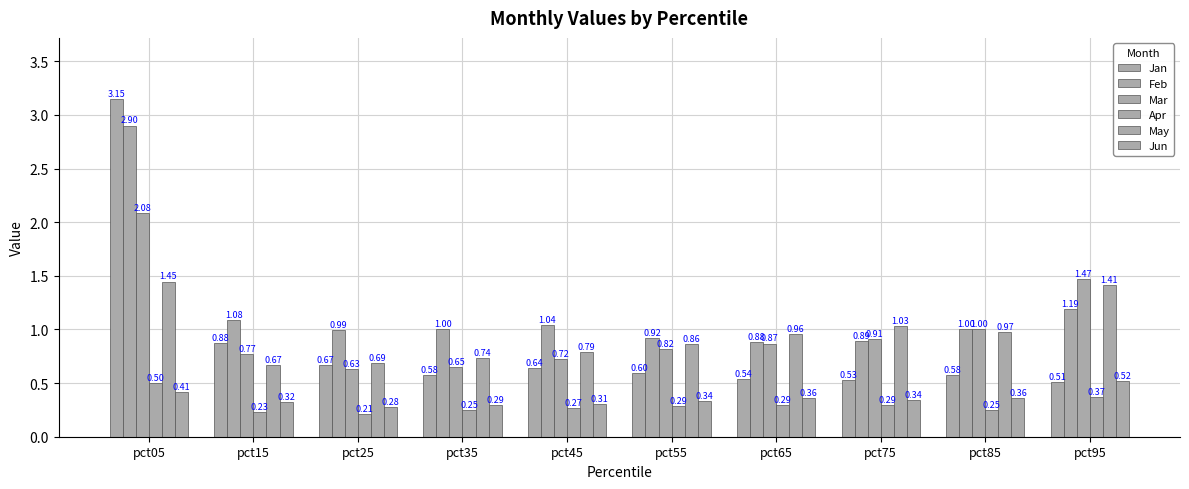

What is the total value across all series at pct45?

3.8